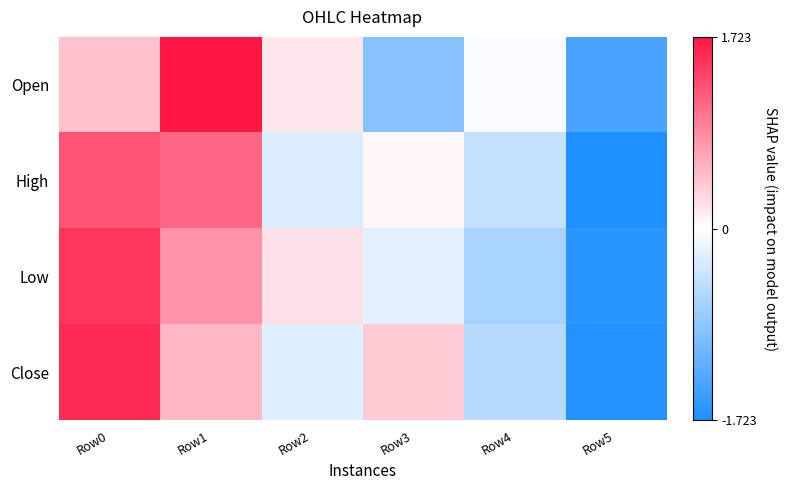

Reading right to left, list all the values displayed in this chart.

Open: Row5=-1.4	Row4=-0.0	Row3=-0.9	Row2=0.2	Row1=1.7	Row0=0.5
High: Row5=-1.7	Row4=-0.5	Row3=0.1	Row2=-0.3	Row1=1.1	Row0=1.3
Low: Row5=-1.6	Row4=-0.7	Row3=-0.2	Row2=0.2	Row1=0.8	Row0=1.5
Close: Row5=-1.7	Row4=-0.5	Row3=0.4	Row2=-0.2	Row1=0.5	Row0=1.6